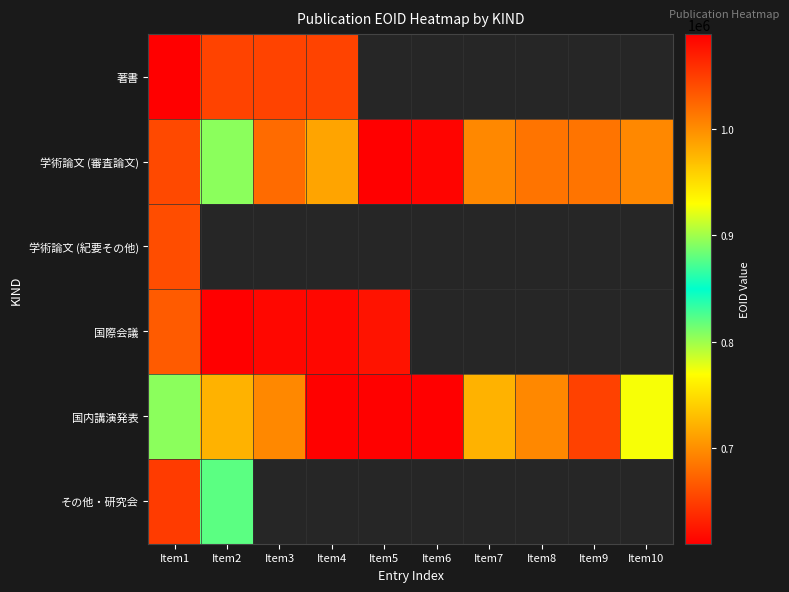

How many positive values does the その他・研究会 series have?

2